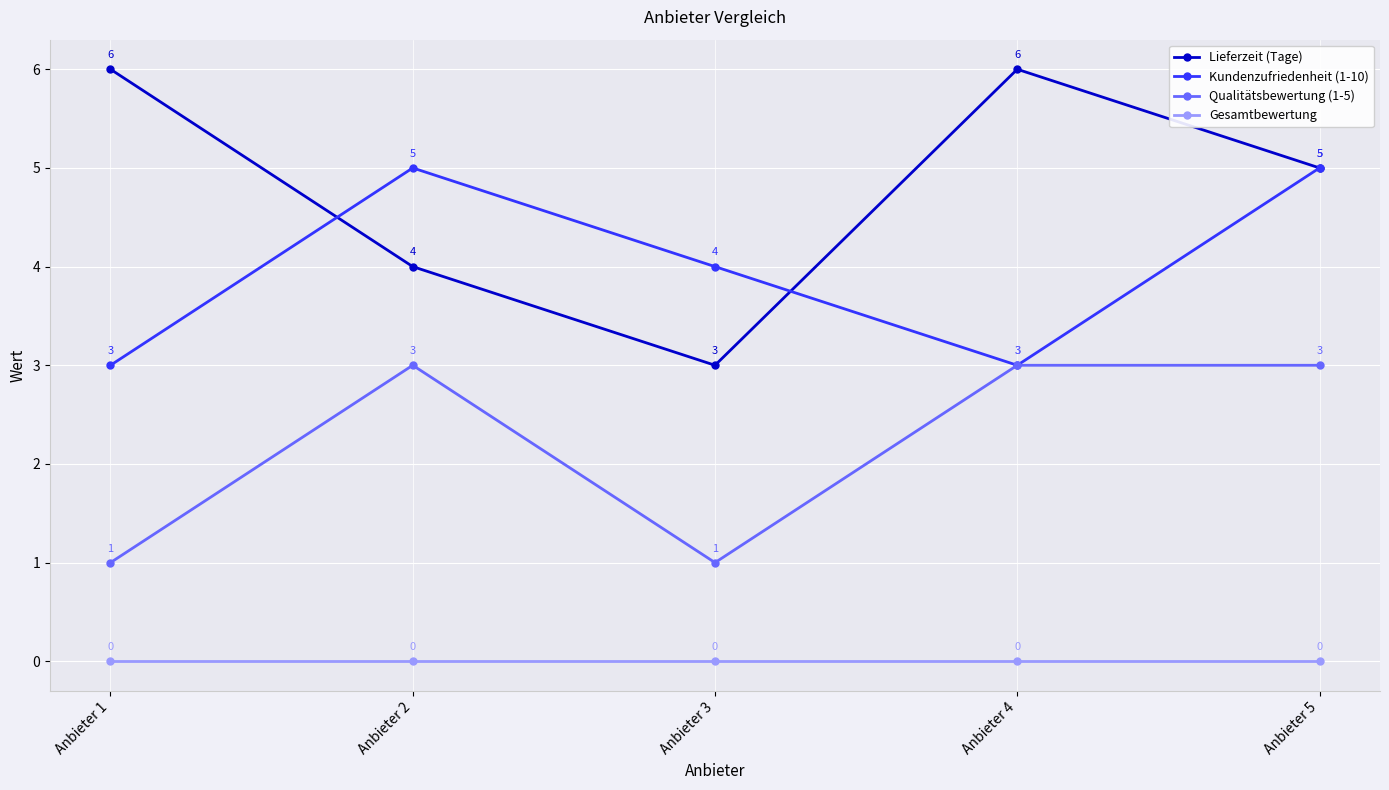

The value of Qualitätsbewertung (1-5) at Anbieter 4 is 5. True or false?

False